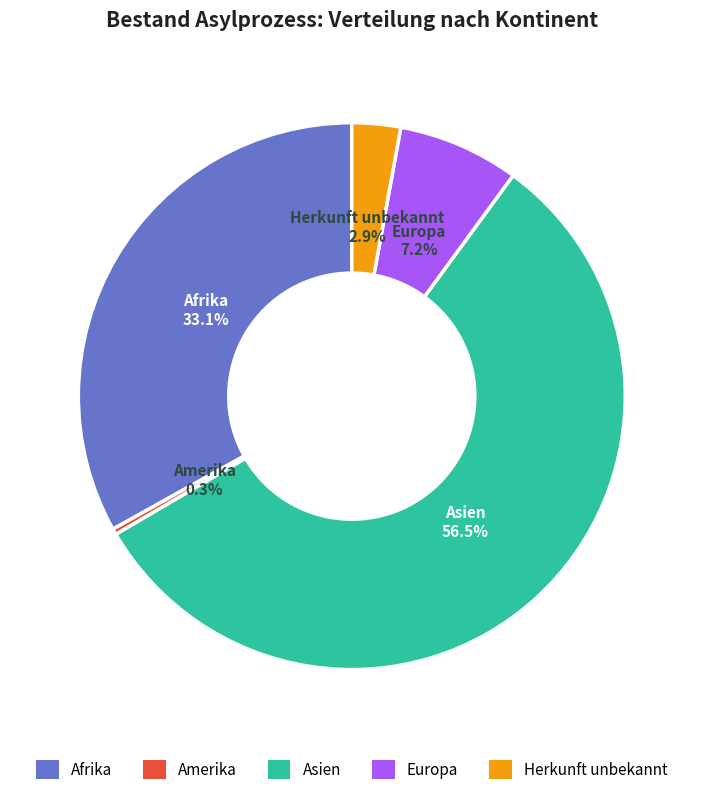

The Europa slice represents 7% of the pie. True or false?

True